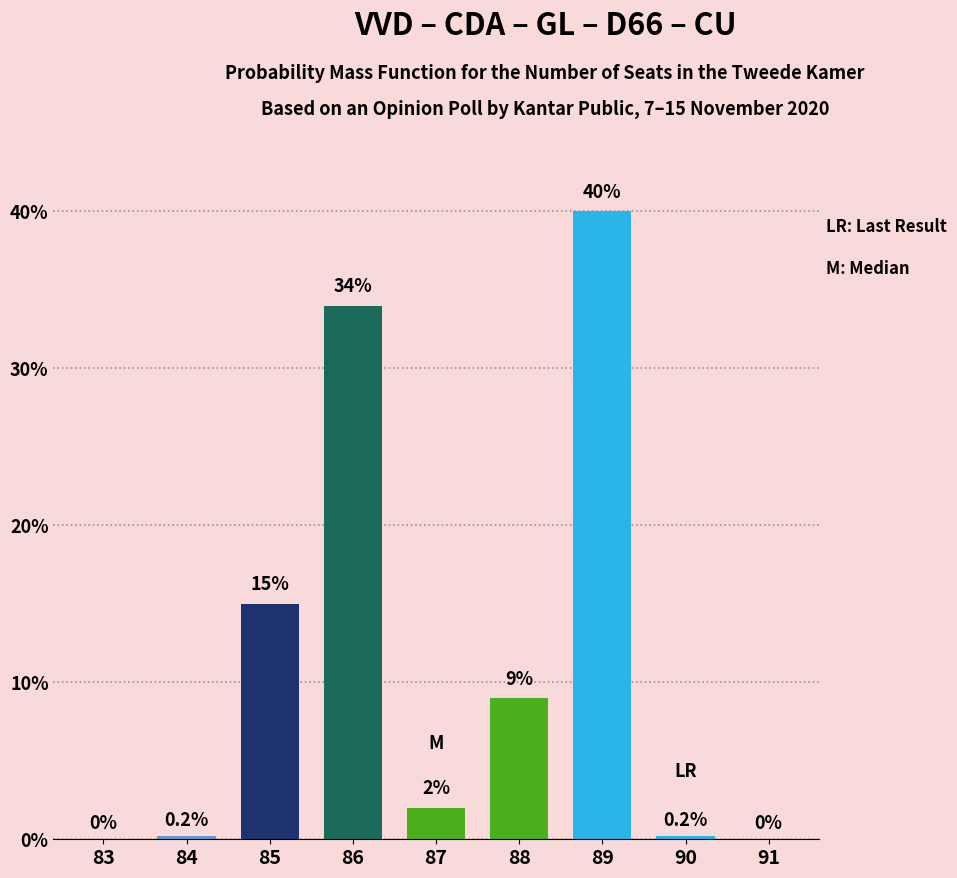

What is the sum of all values?

100.4